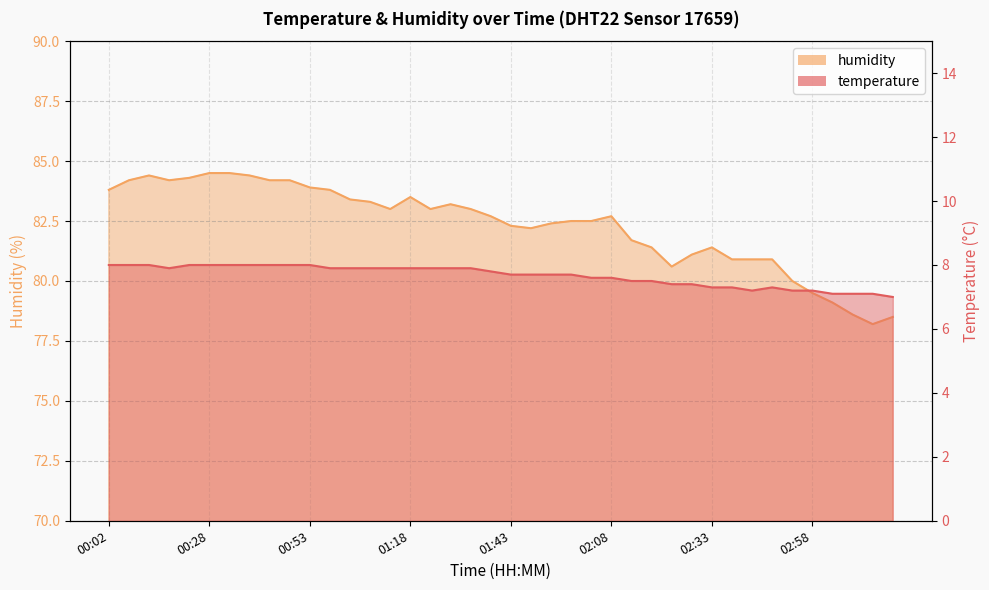

The value of temperature at 01:08 is 7.9. True or false?

True